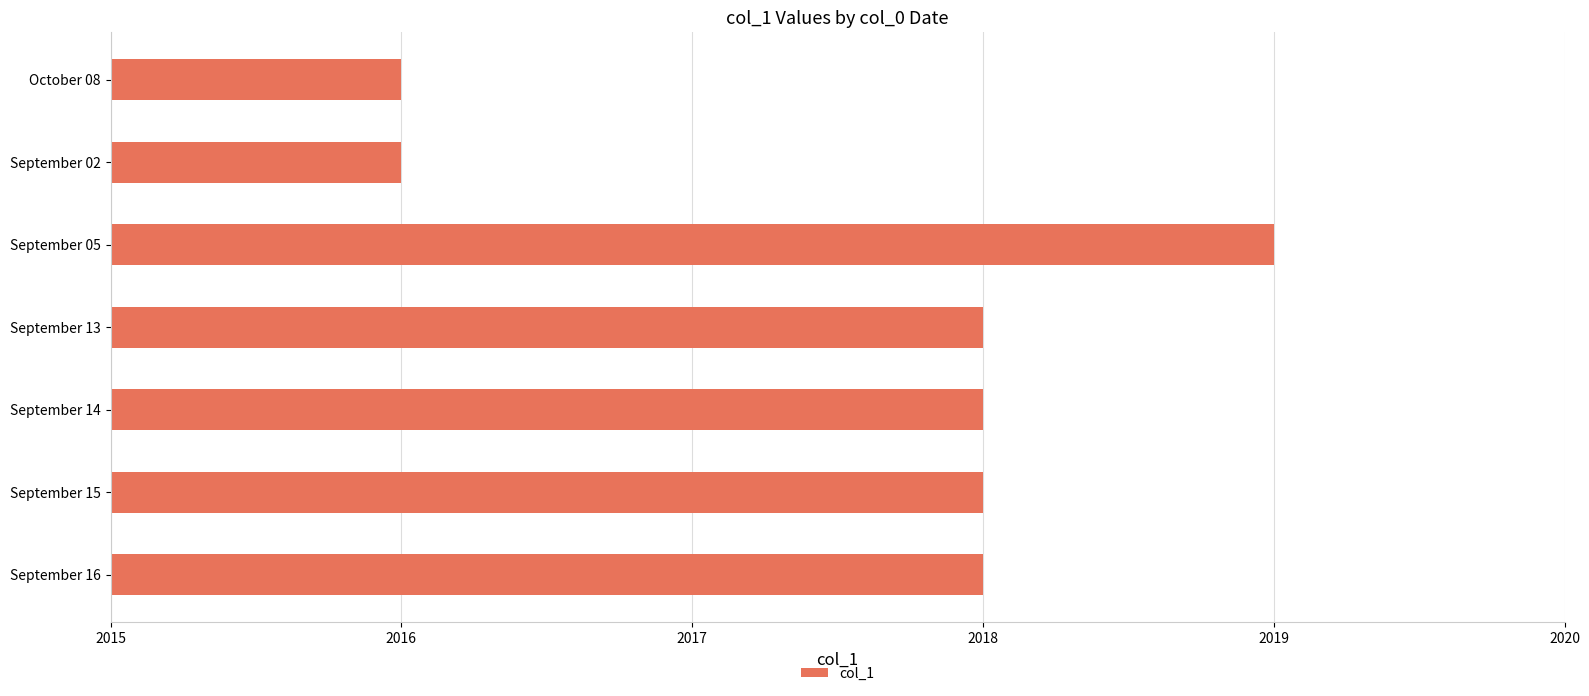

Is it true that the value at September 15 is 2018?

True